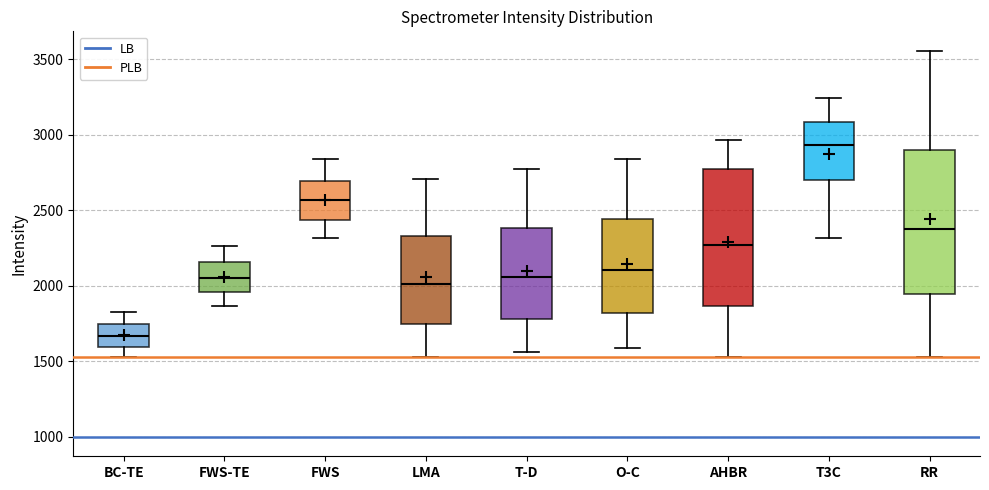

Where is the upper edge of the box for T-D on the y-axis? The values are not printed on the chart, so give them approximately, as read against the axis.

2400